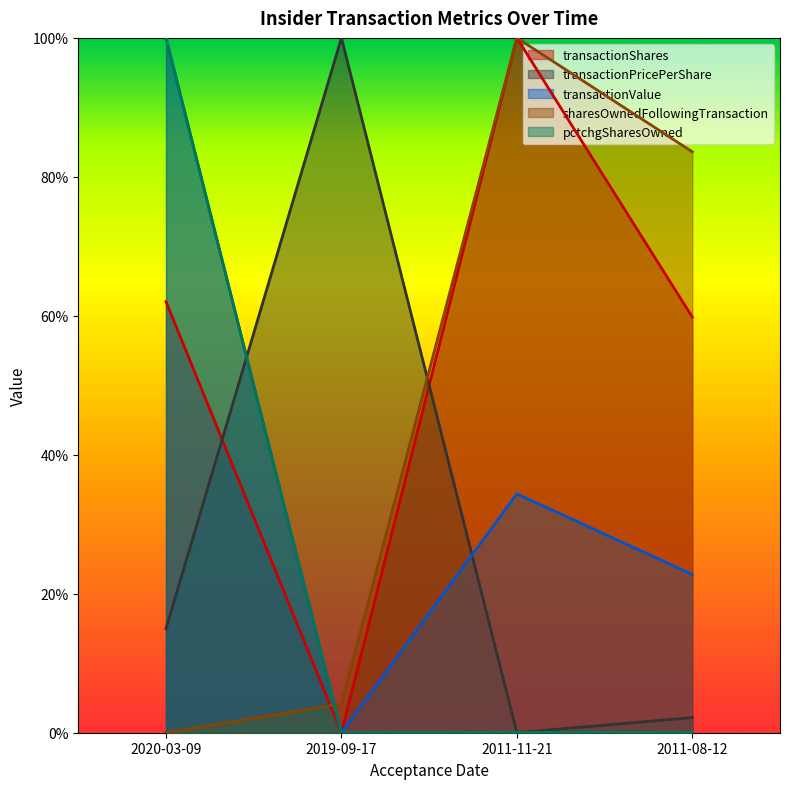

Which series has the largest total across all categories?

transactionShares